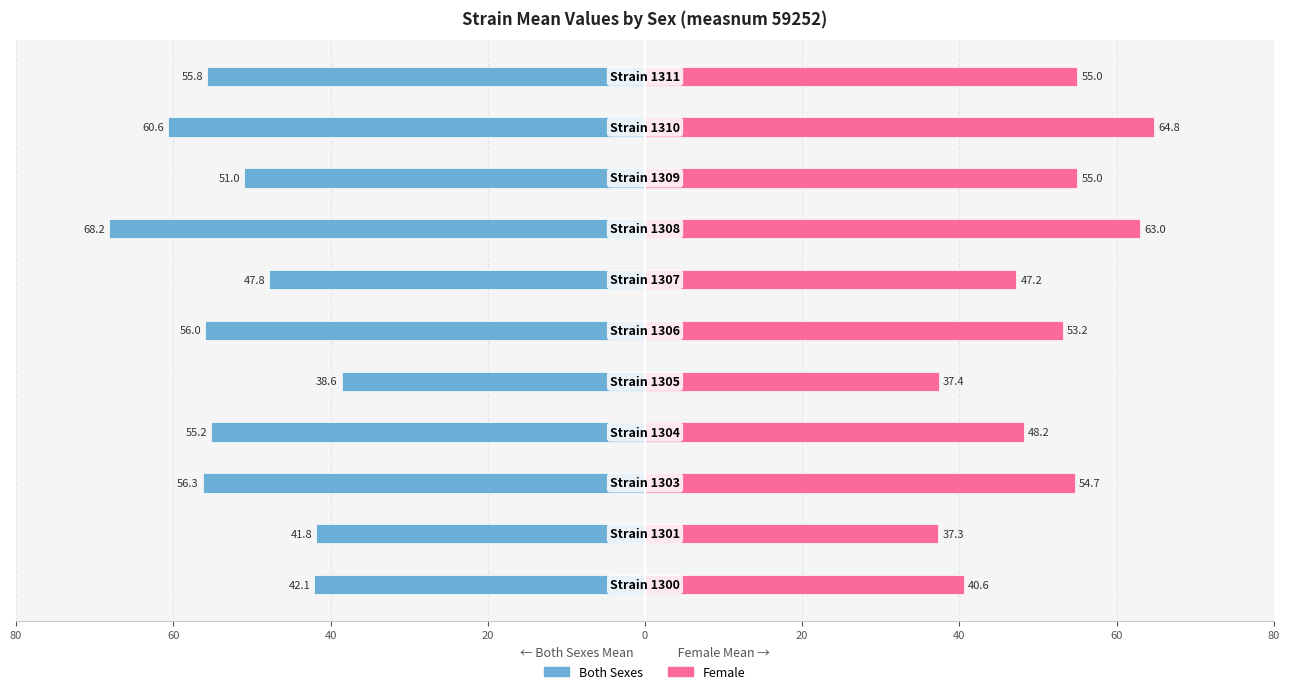

The Female series shows 23.6 at 60. True or false?

False